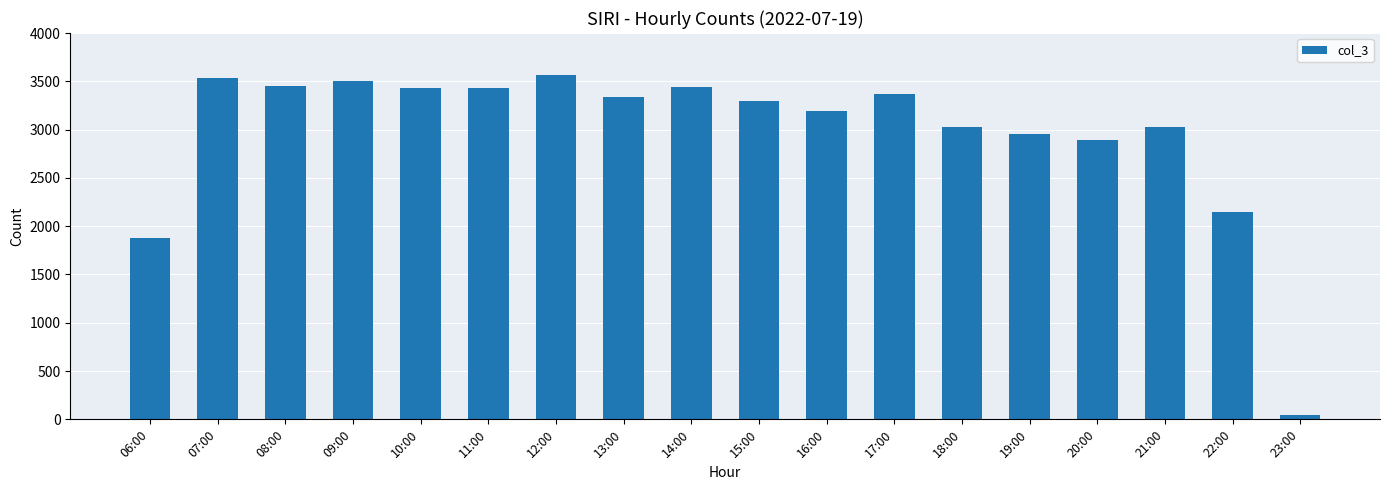

What is the label of the 3rd bar from the left?

08:00